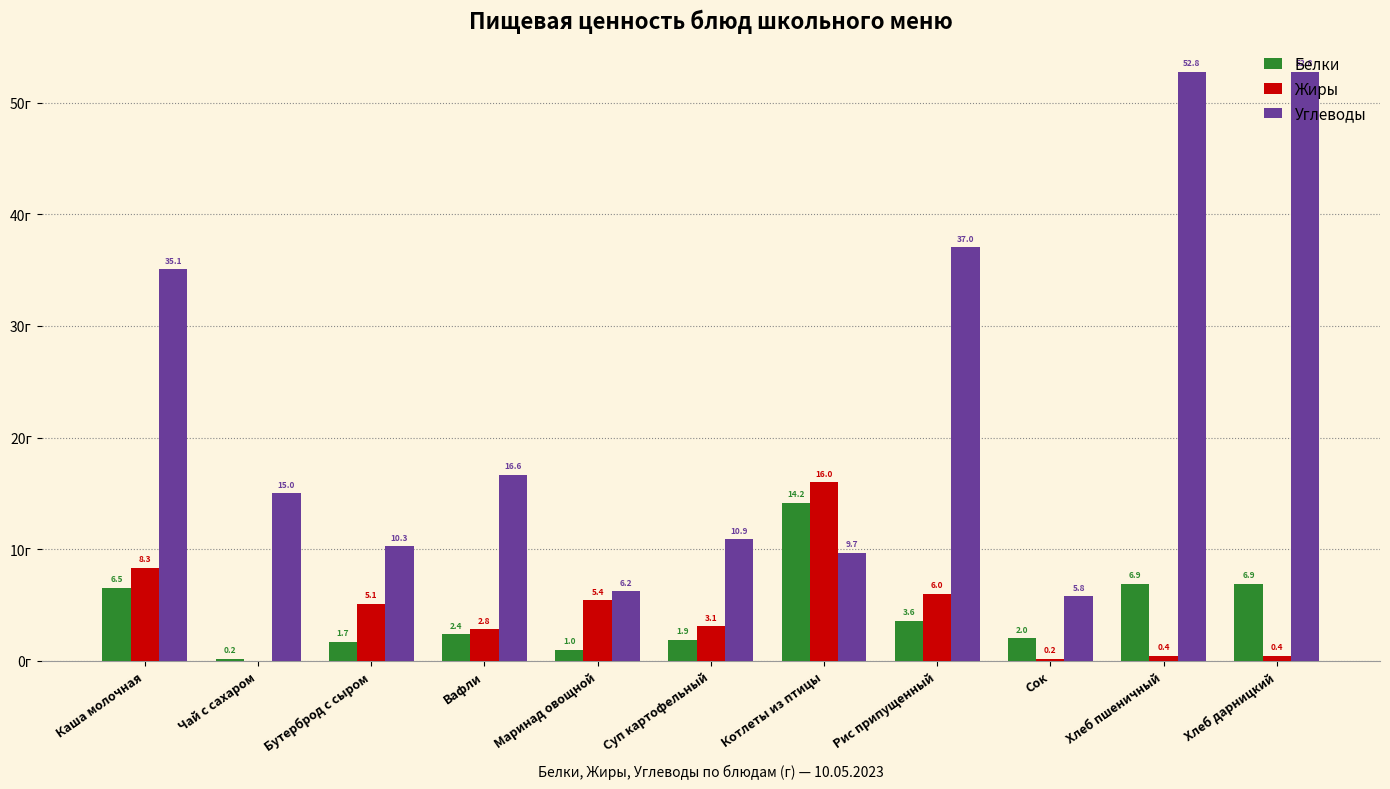

Which series has the largest total across all categories?

Углеводы